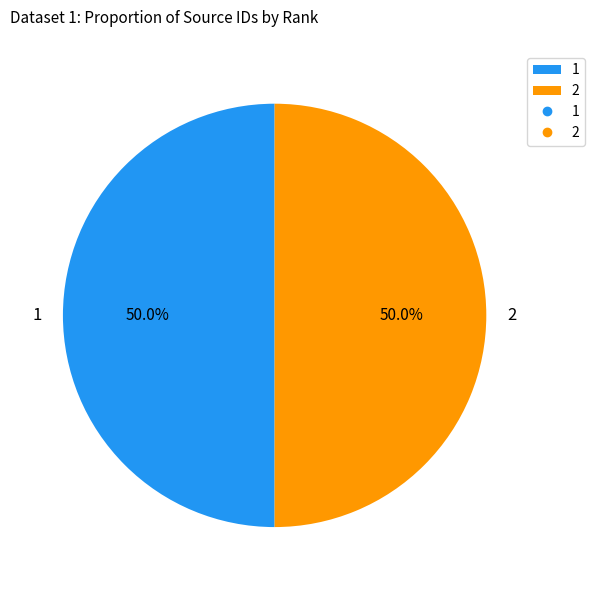

How much of the chart is everything except 1?

50.0%